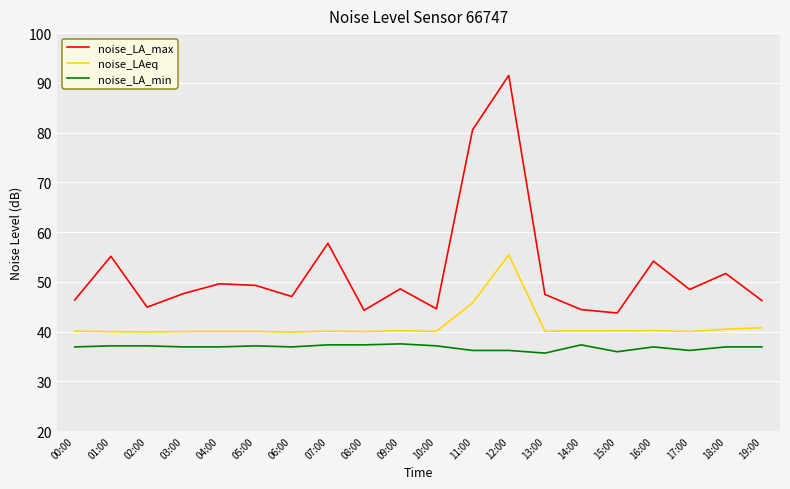

List the series in order of their overall mean, lowest first.

noise_LA_min, noise_LAeq, noise_LA_max